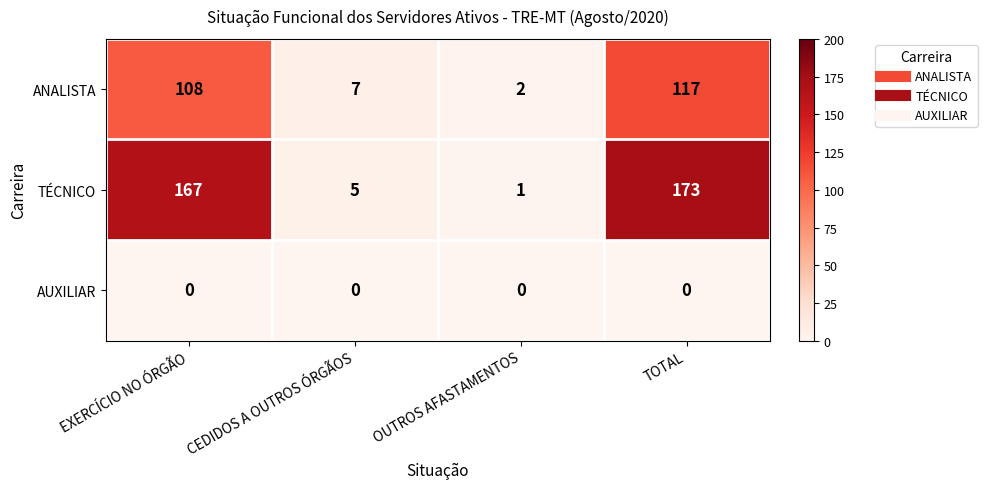

Which series has the largest total across all categories?

TÉCNICO